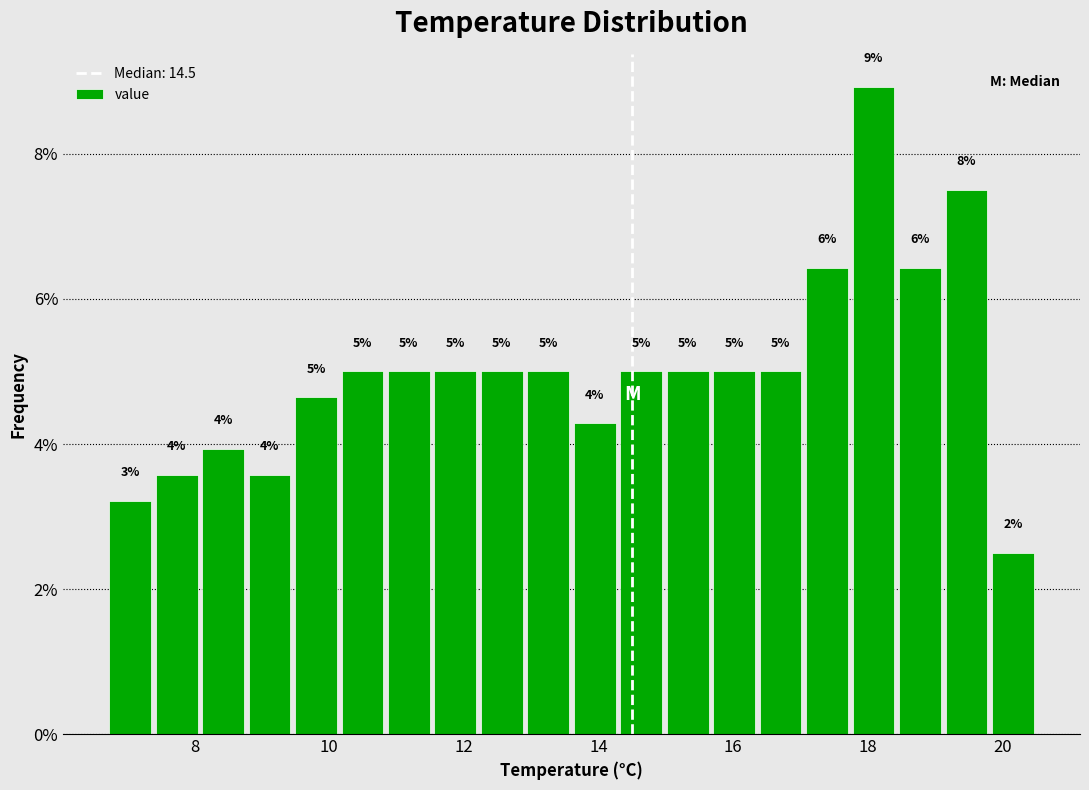

Read against the x-axis, roughly where is the centre of the tallest bar?

18.0